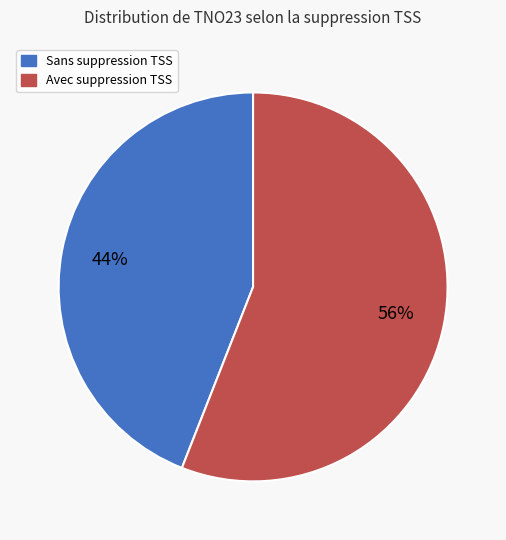

To the nearest percent, what is the difference between the Avec suppression TSS and Sans suppression TSS slice percentages?

12%